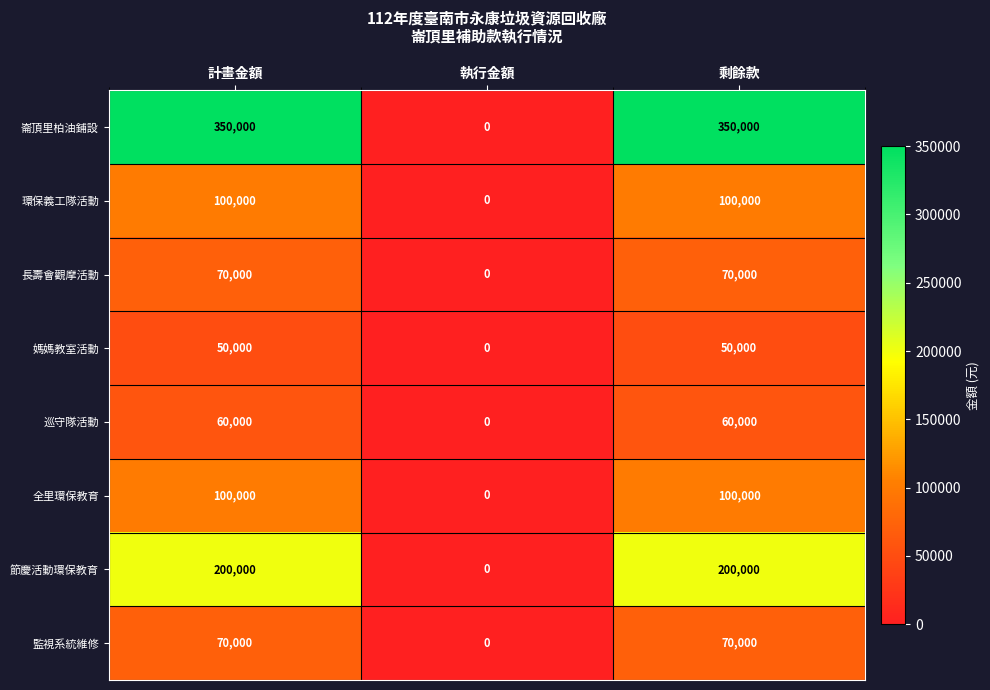

How many series are shown in this chart?

8